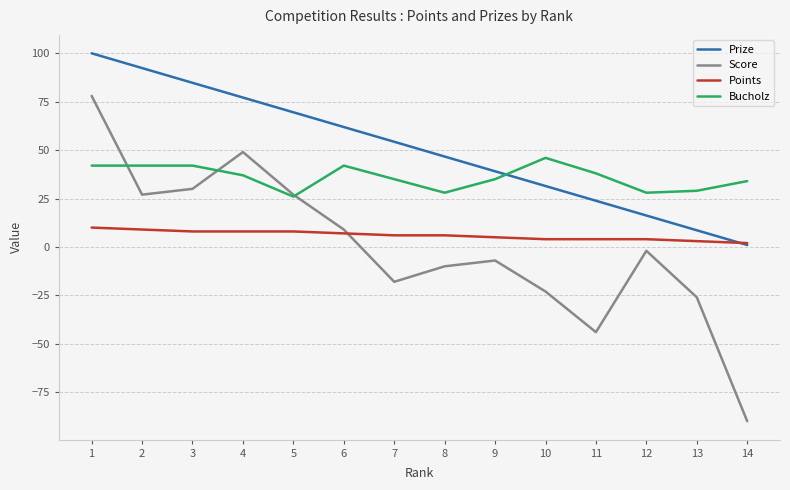

Which series has the largest total across all categories?

Prize